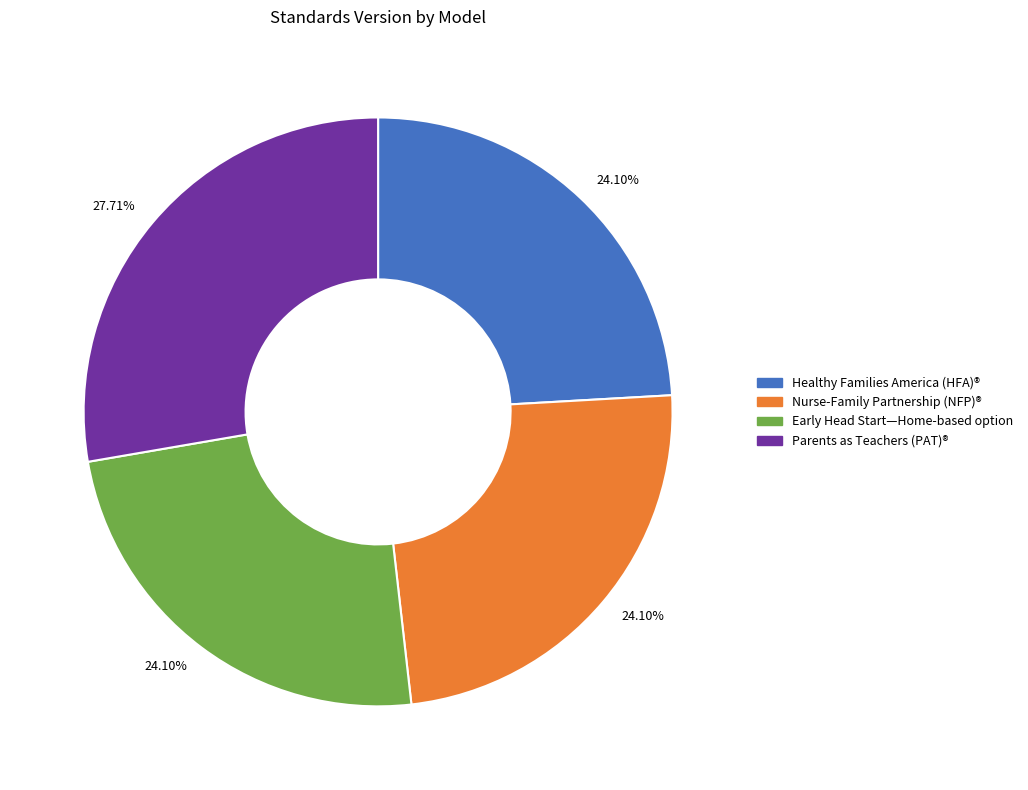

How many slices are in this pie chart?

4